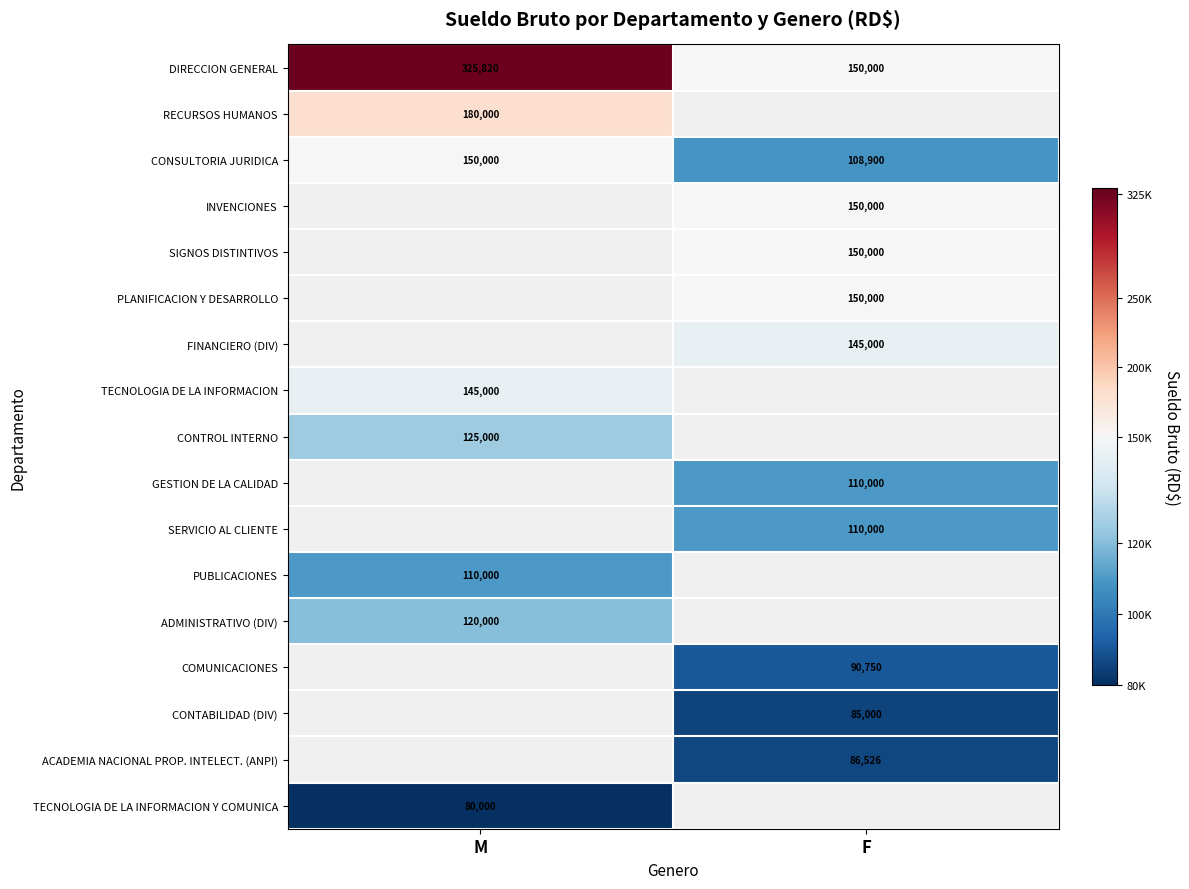

How many data points does each series have?

2